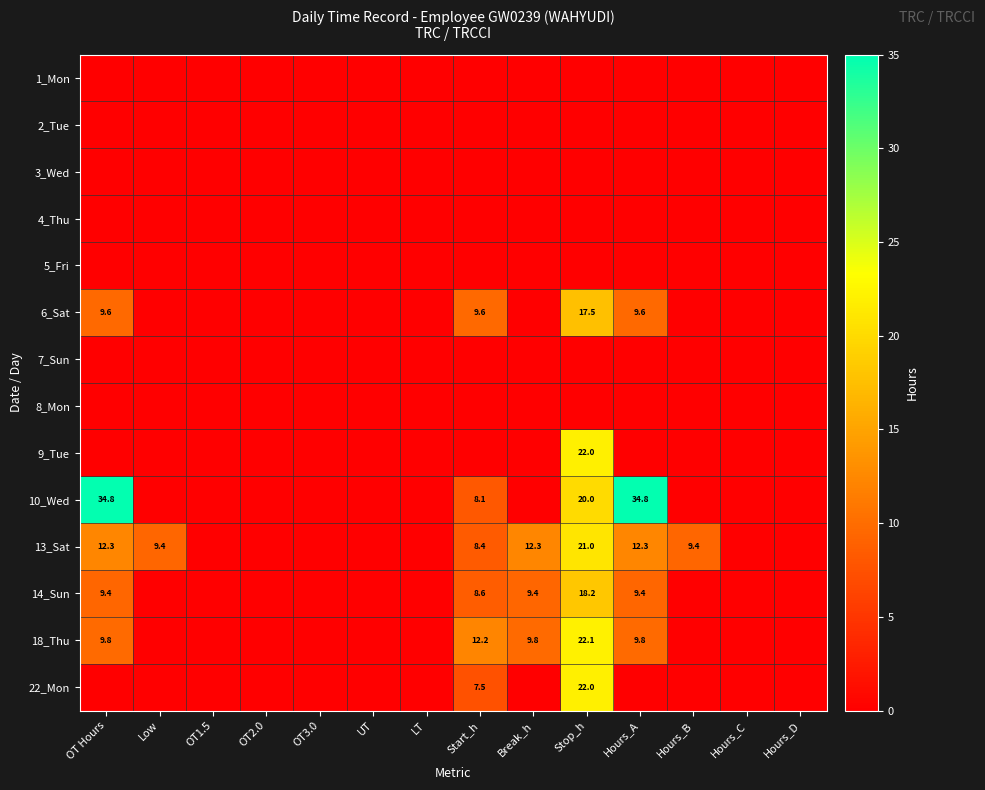

Which label corresponds to the largest value in the chart?

OT Hours